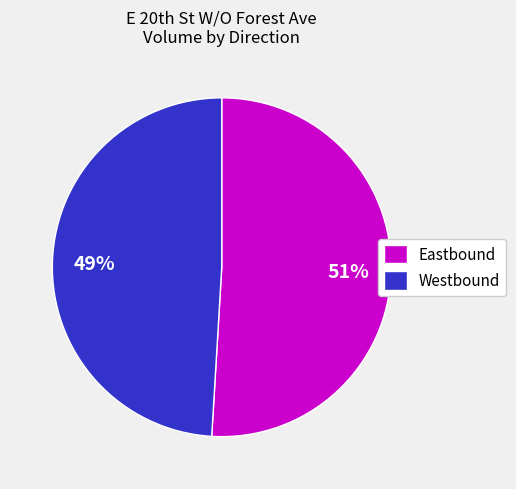

Rank the categories by value from highest to lowest.

Eastbound, Westbound